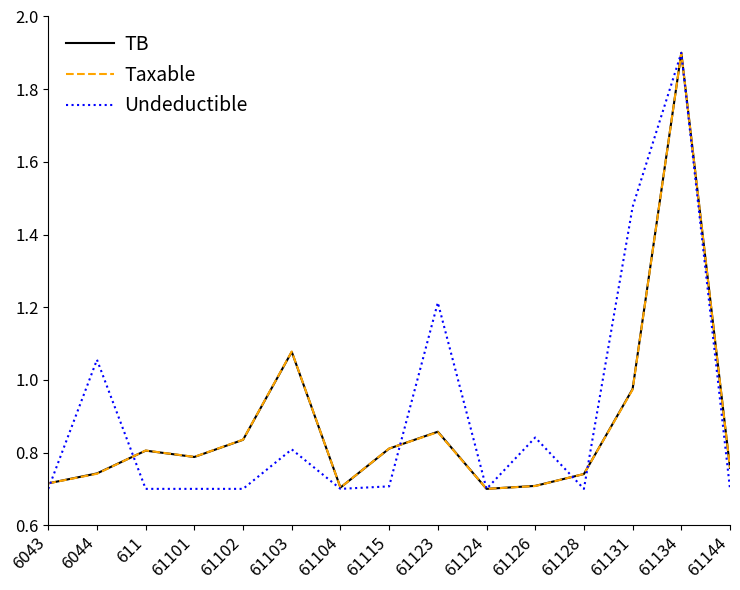

At which label is Undeductible closest to 1?

6044